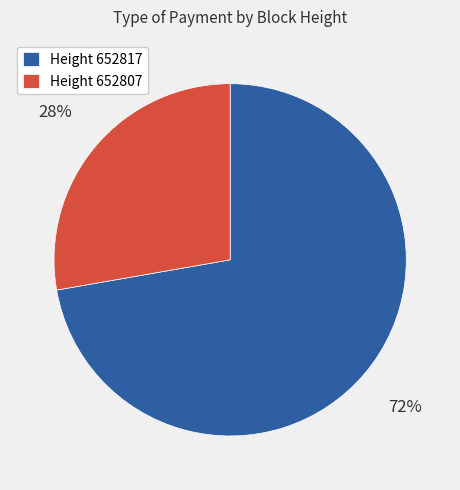

How many segments does this pie chart have?

2